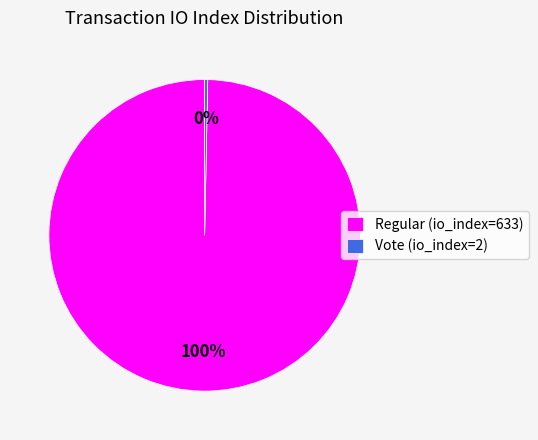

Which slice represents more than half of the pie?

Regular (io_index=633)